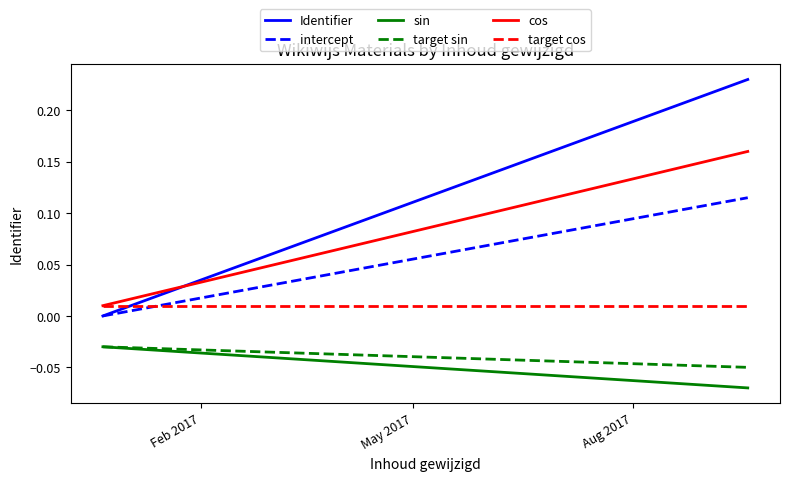

Does the chart have visible grid lines?

No